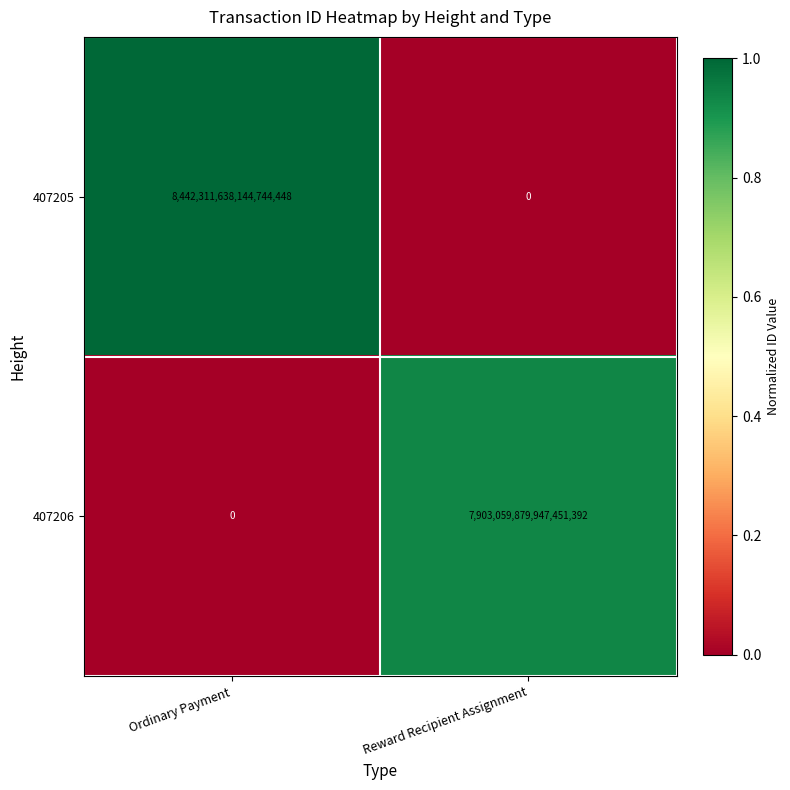

Which label corresponds to the largest value in the chart?

Ordinary Payment